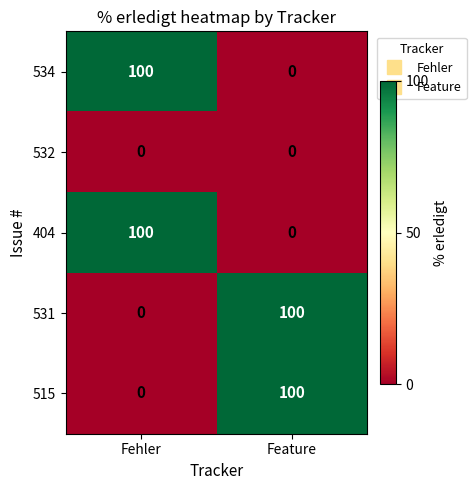

Reading right to left, what are all the values shown in this chart?

534: Feature=0	Fehler=100
532: Feature=0	Fehler=0
404: Feature=0	Fehler=100
531: Feature=100	Fehler=0
515: Feature=100	Fehler=0